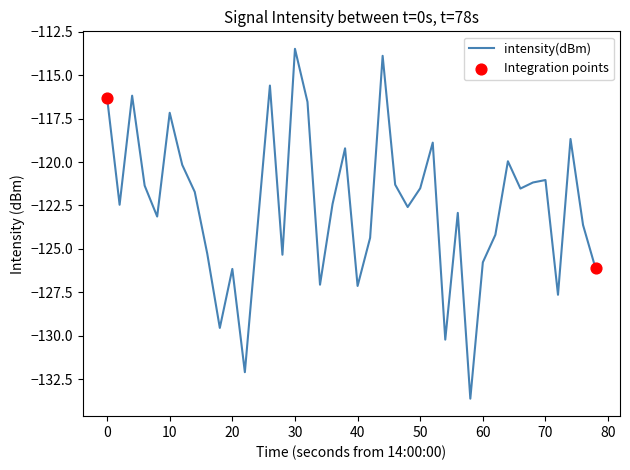

What is the difference between the maximum and minimum values?

20.2